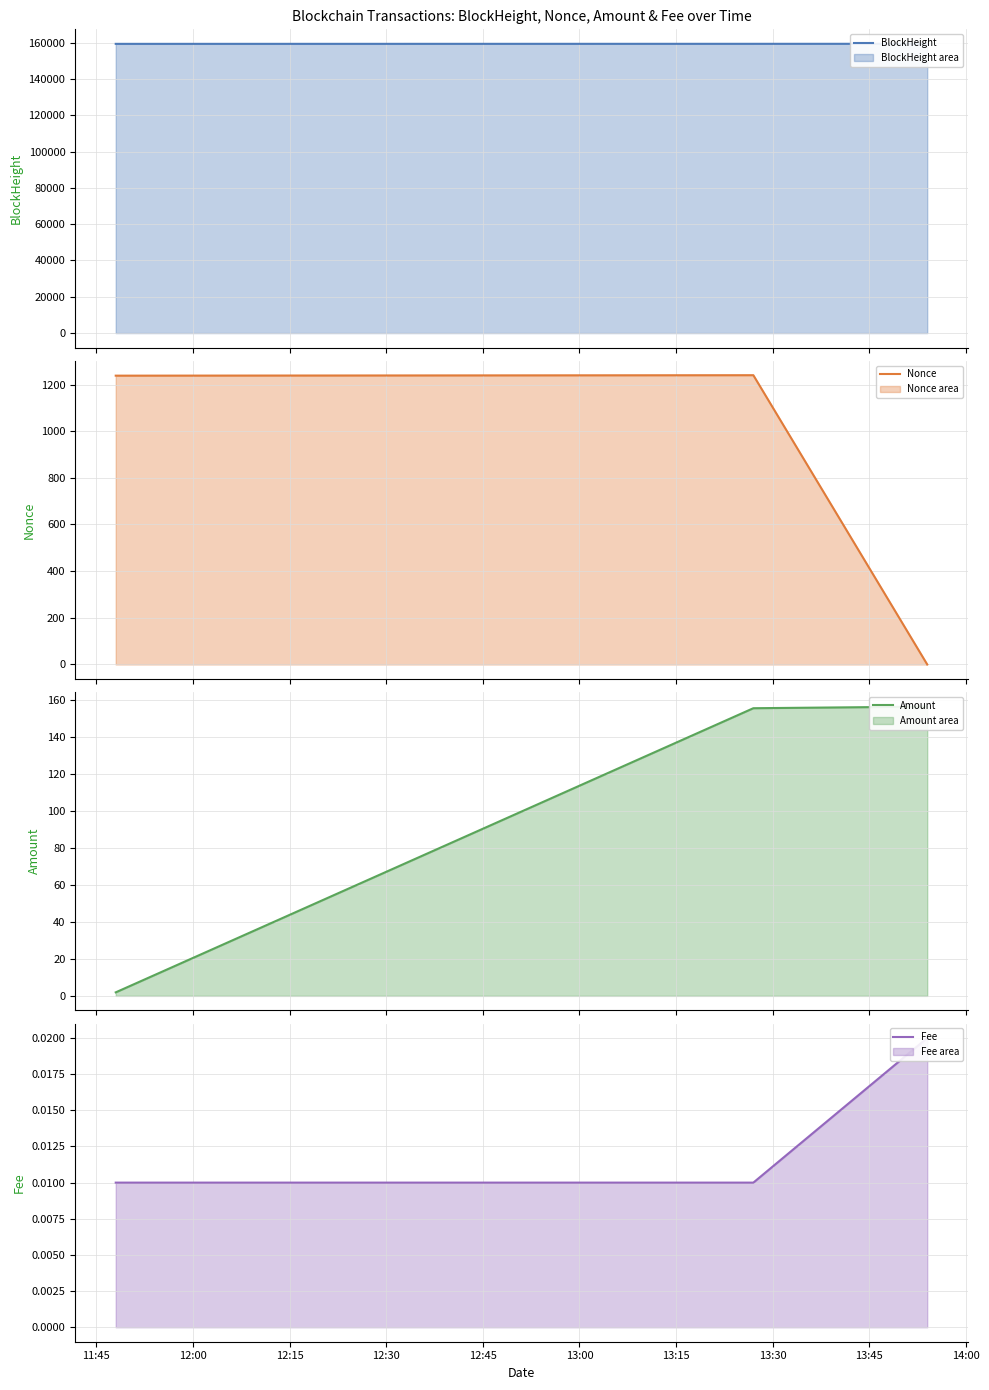

What is the sum of all BlockHeight values?

478154.0